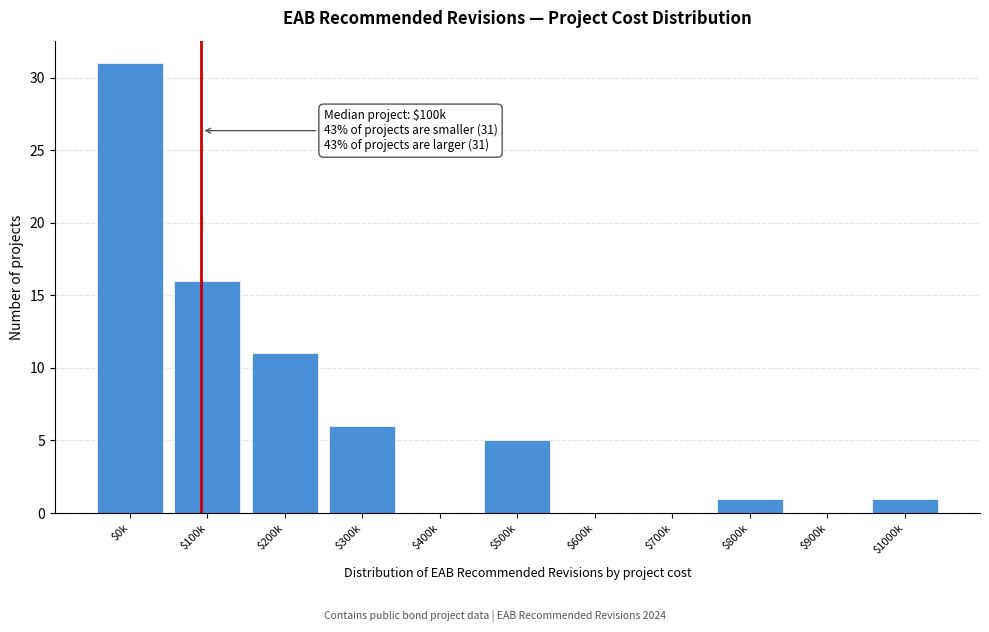

The chart shows a value of 6 at $300k. True or false?

True